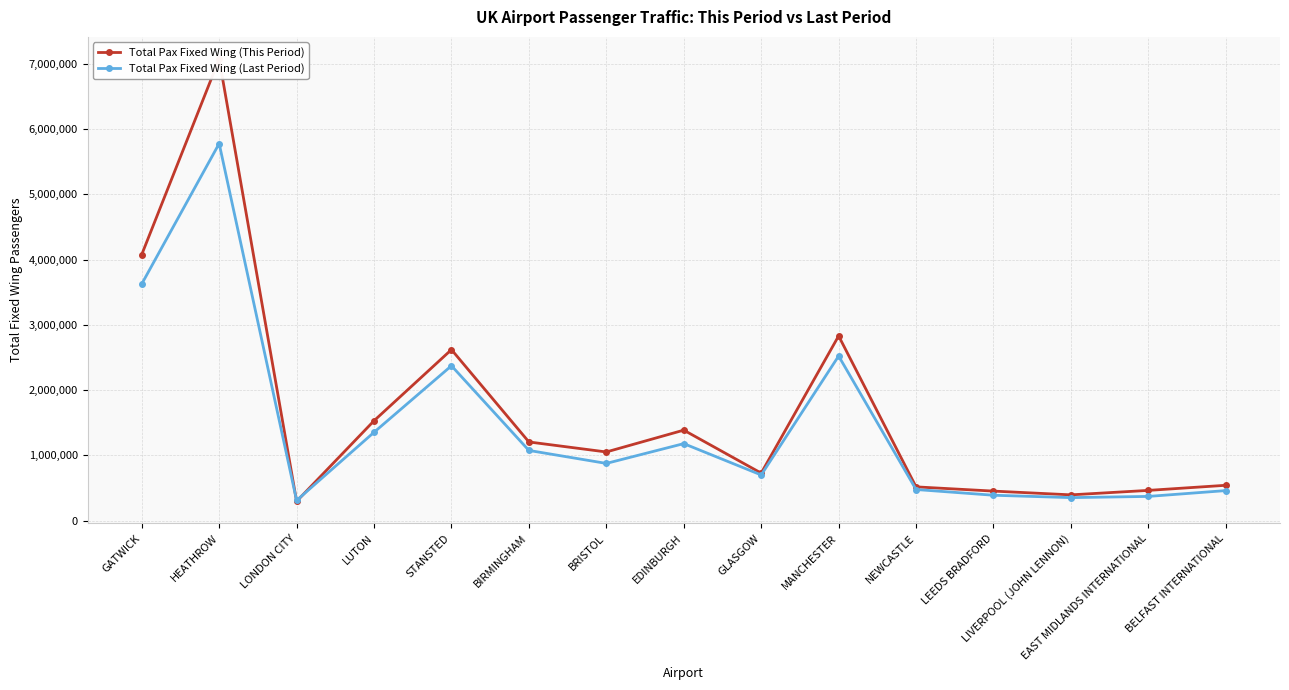

What is the difference between the highest and lowest values at LONDON CITY?

14243